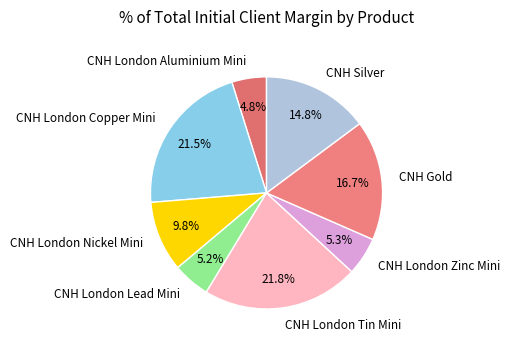

To the nearest percent, what is the difference between the CNH London Nickel Mini and CNH Gold slice percentages?

7%